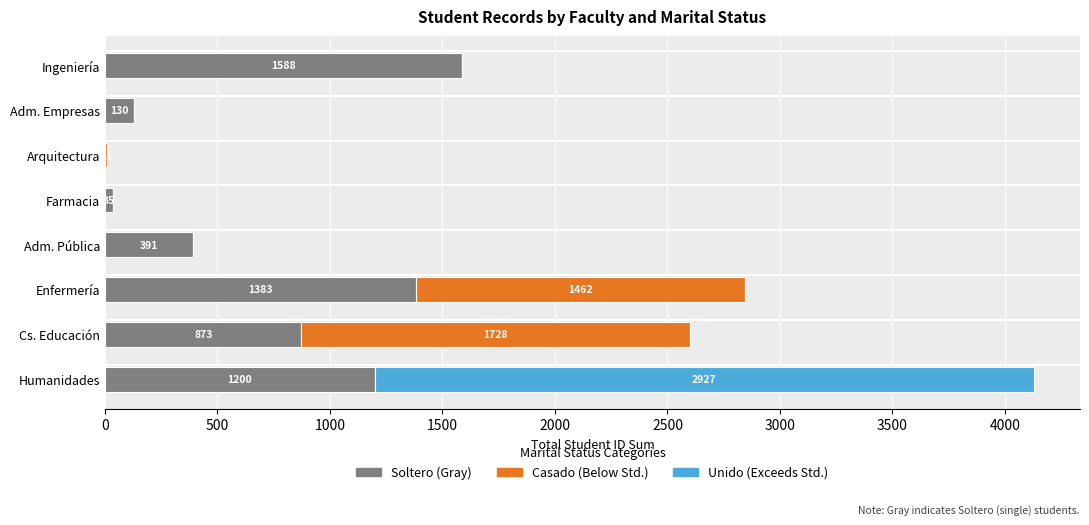

At which category is the sum across all series the highest?

Humanidades